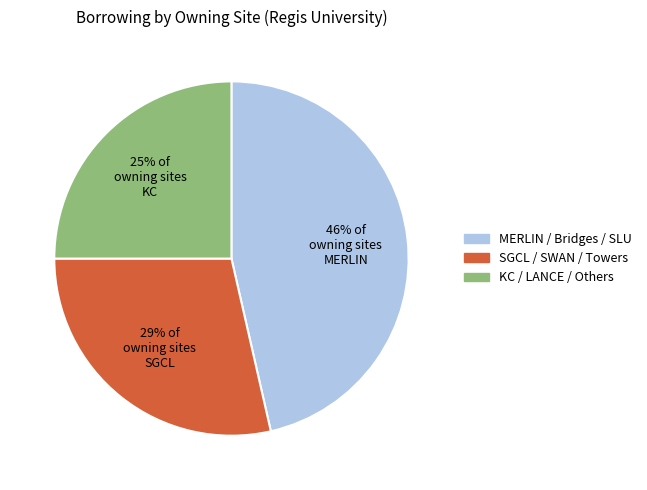

Does any single category account for the majority?

No